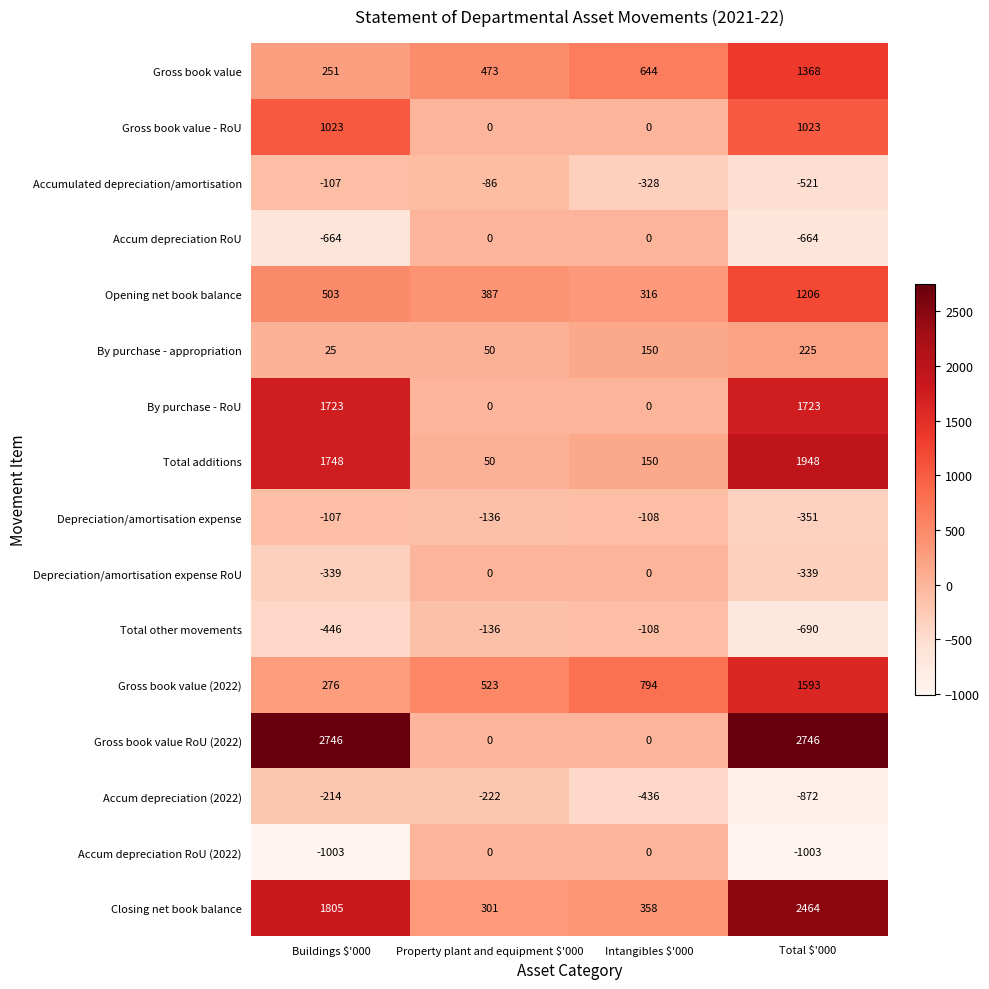

Which category has the lowest value in the Accum depreciation (2022) series?

Total $'000